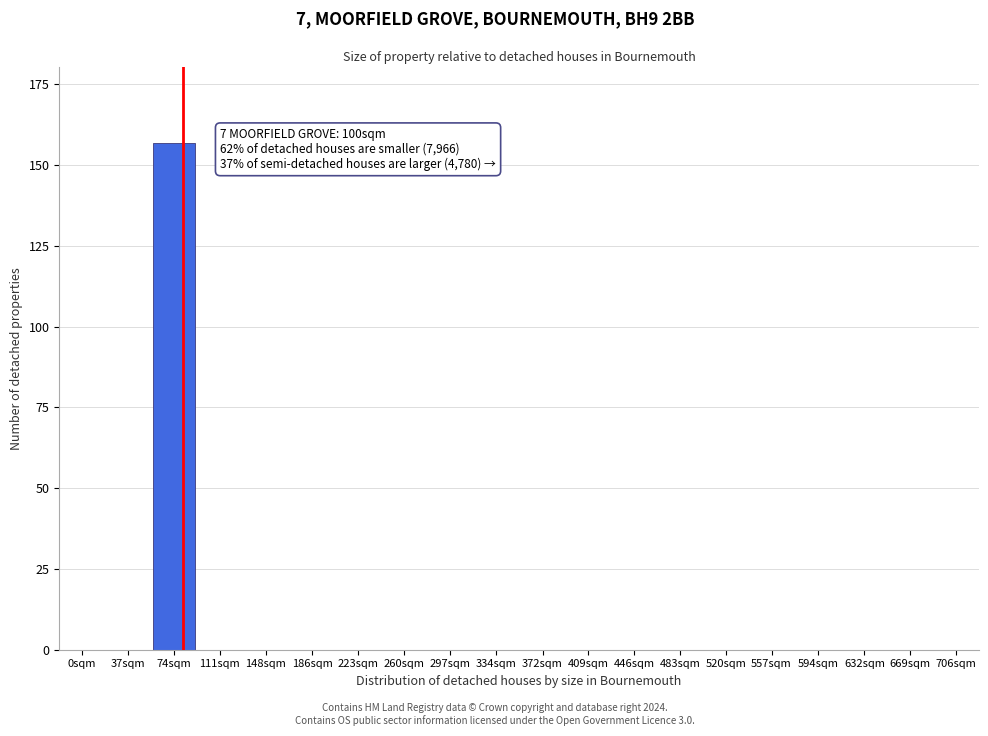

Reading left to right, extract all data points from this chart.

0sqm=0	37sqm=0	74sqm=157	111sqm=0	148sqm=0	186sqm=0	223sqm=0	260sqm=0	297sqm=0	334sqm=0	372sqm=0	409sqm=0	446sqm=0	483sqm=0	520sqm=0	557sqm=0	594sqm=0	632sqm=0	669sqm=0	706sqm=0